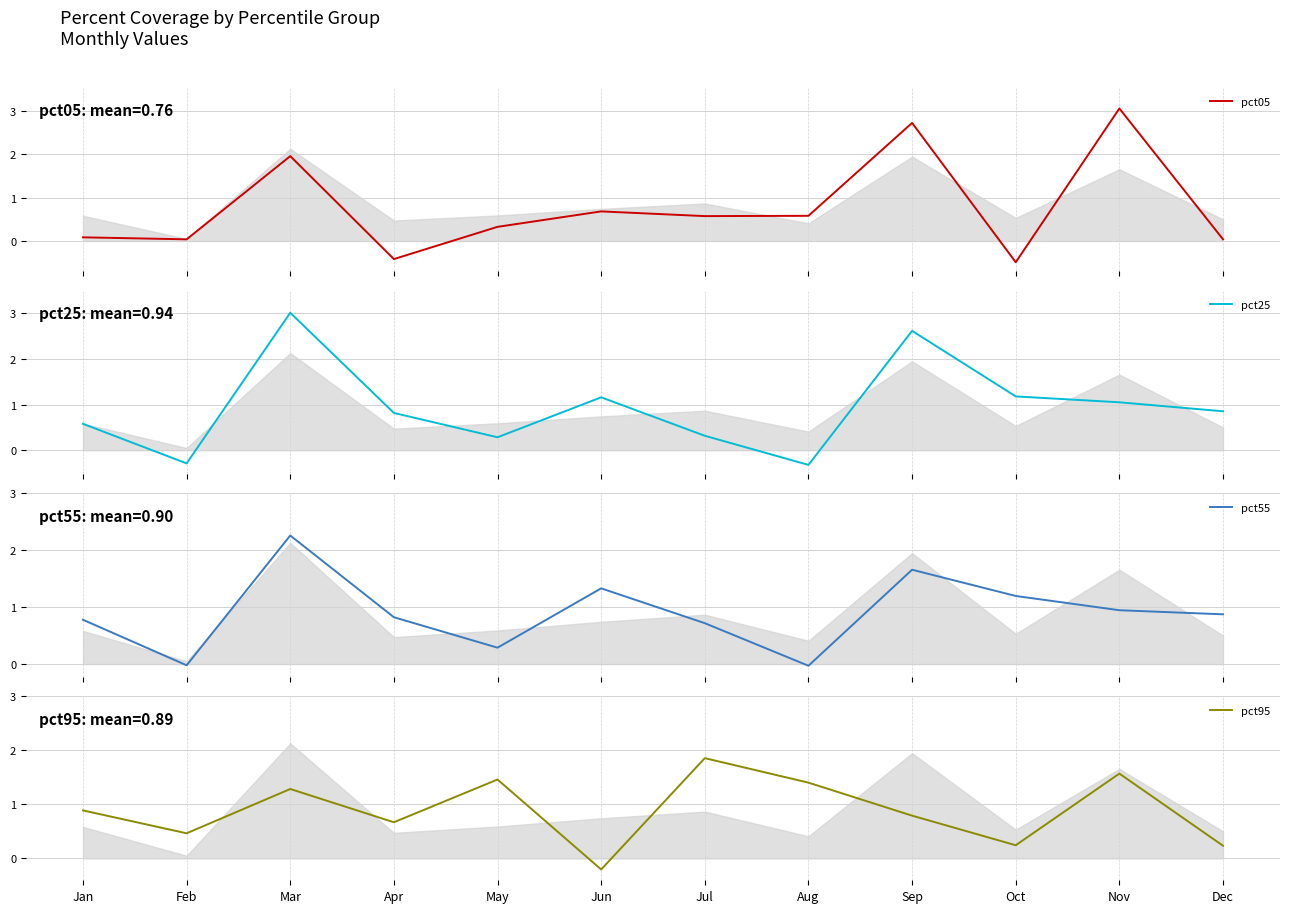

Reading right to left, list all the values displayed in this chart.

pct05: Dec=0.0	Nov=3.1	Oct=-0.5	Sep=2.7	Aug=0.6	Jul=0.6	Jun=0.7	May=0.3	Apr=-0.4	Mar=2.0	Feb=0.0	Jan=0.1
pct25: Dec=0.9	Nov=1.0	Oct=1.2	Sep=2.6	Aug=-0.3	Jul=0.3	Jun=1.2	May=0.3	Apr=0.8	Mar=3.0	Feb=-0.3	Jan=0.6
pct55: Dec=0.9	Nov=0.9	Oct=1.2	Sep=1.7	Aug=-0.0	Jul=0.7	Jun=1.3	May=0.3	Apr=0.8	Mar=2.3	Feb=-0.0	Jan=0.8
pct95: Dec=0.2	Nov=1.6	Oct=0.2	Sep=0.8	Aug=1.4	Jul=1.9	Jun=-0.2	May=1.5	Apr=0.7	Mar=1.3	Feb=0.5	Jan=0.9